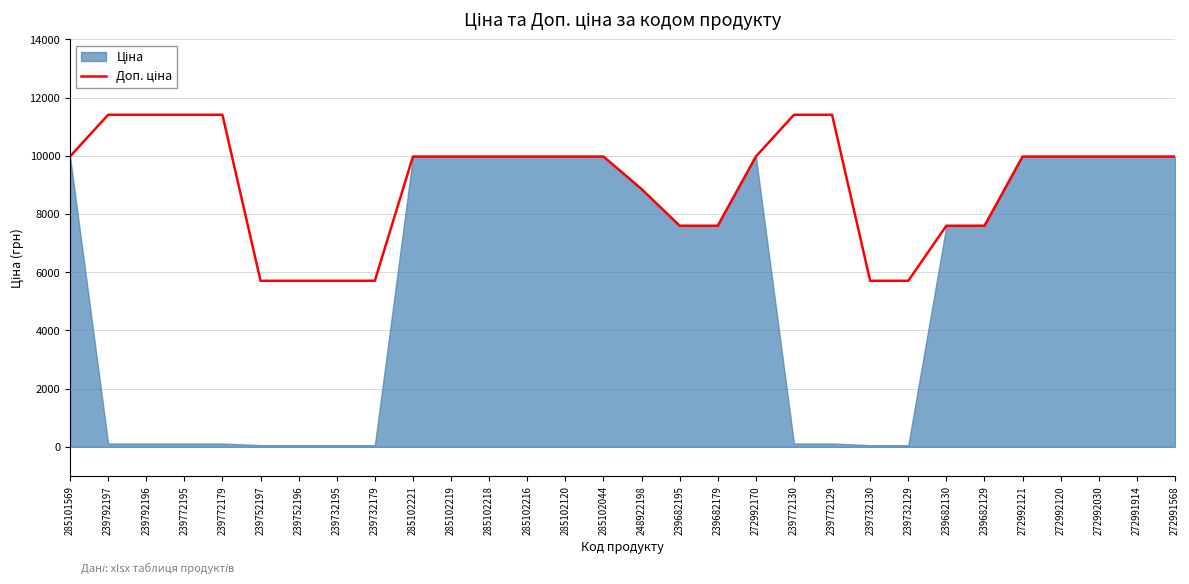

Where is the data nearest to the value 8557?

248922198